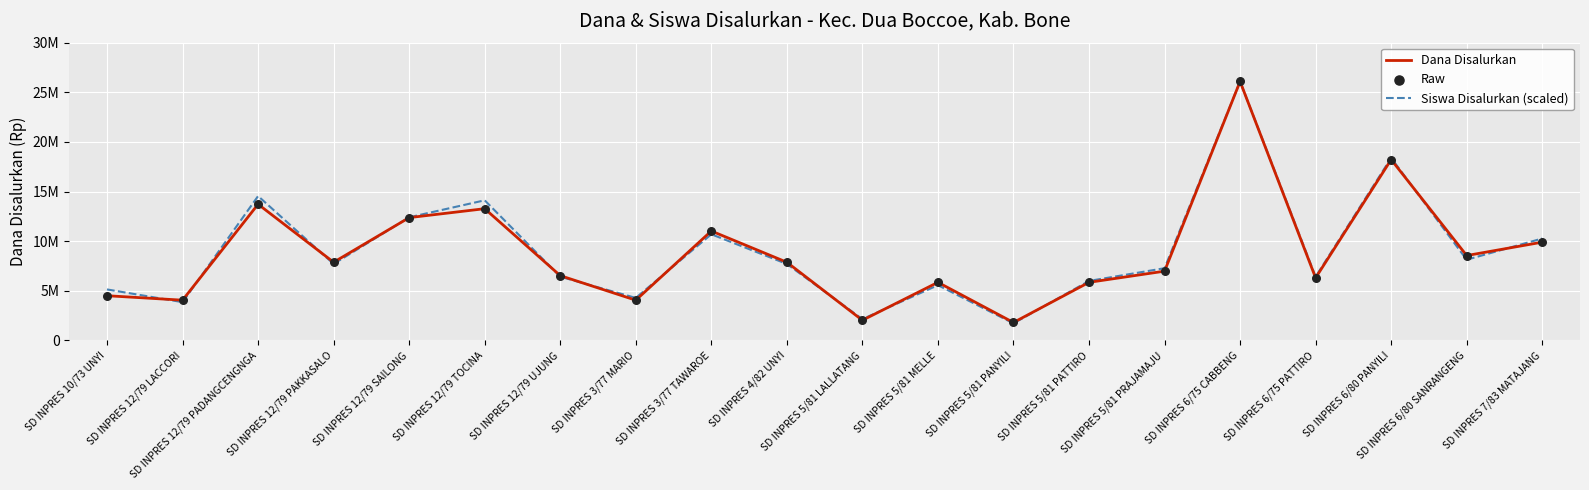

What is the total value across all series at SD INPRES 4/82 UNYI?

23451639.3